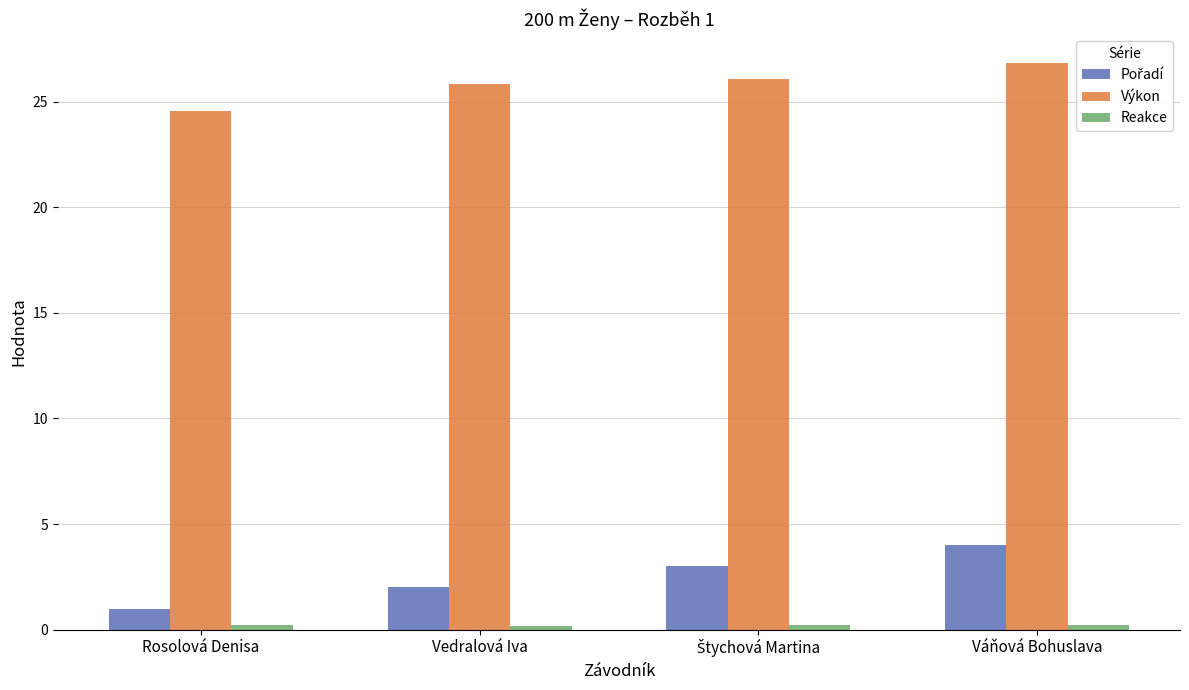

What position from the right is Rosolová Denisa?

4